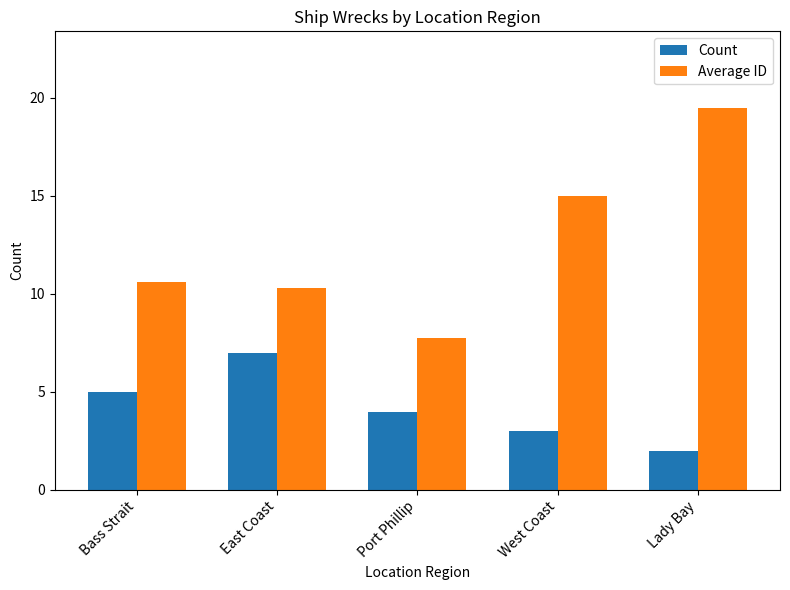

Which series has the largest total across all categories?

Average ID